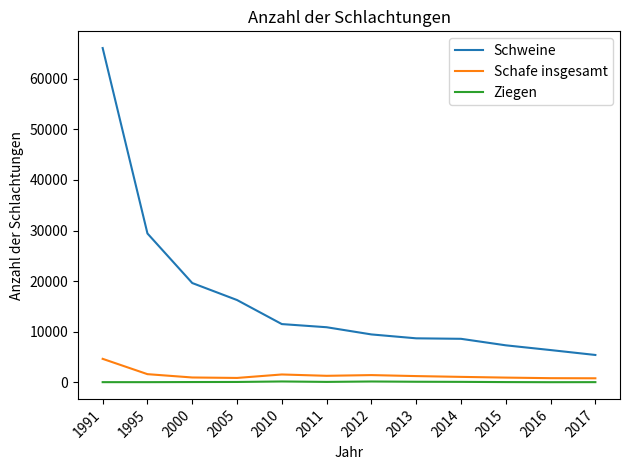

What is the average value of the Schweine series?

16645